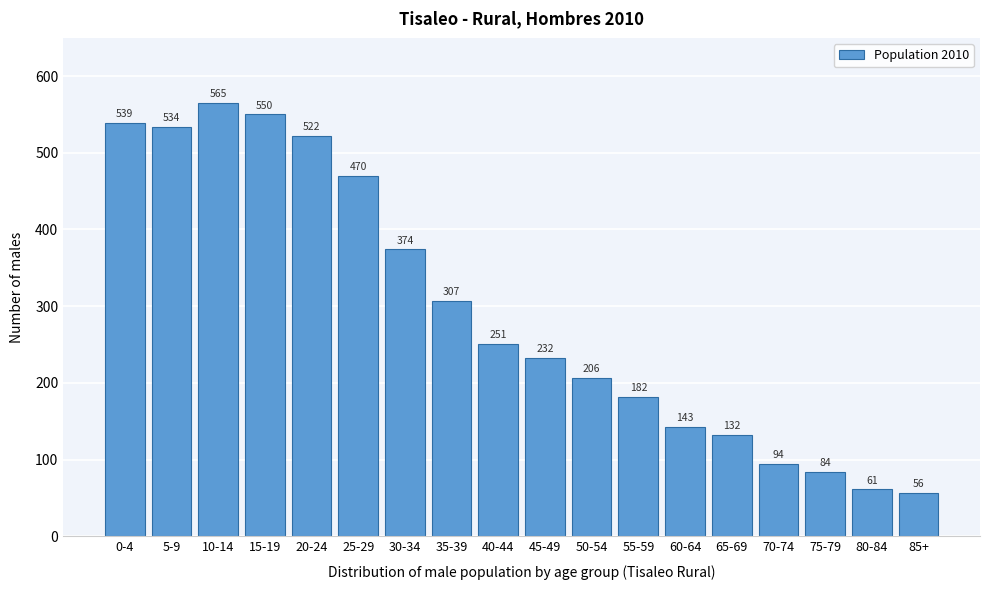

Reading left to right, what are all the values shown in this chart?

539	534	565	550	522	470	374	307	251	232	206	182	143	132	94	84	61	56